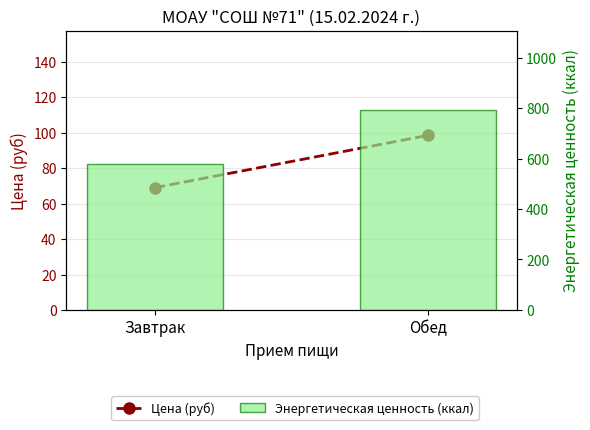

Which category has the lowest value across all series?

Завтрак